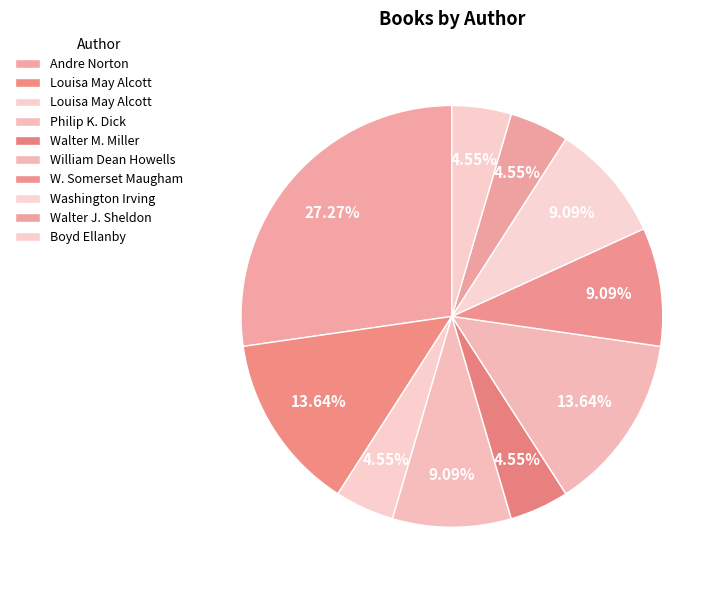

How many slices are in this pie chart?

10